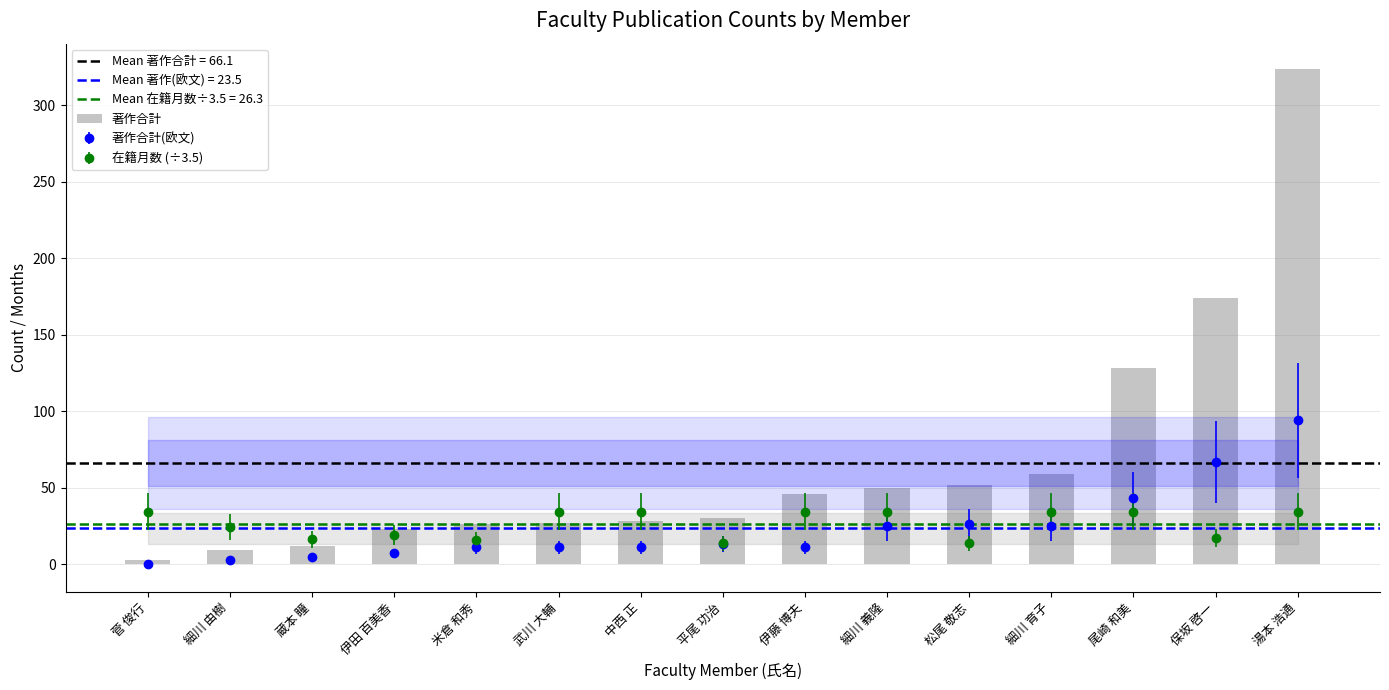

Which category has the highest value across all series?

湯本 浩通